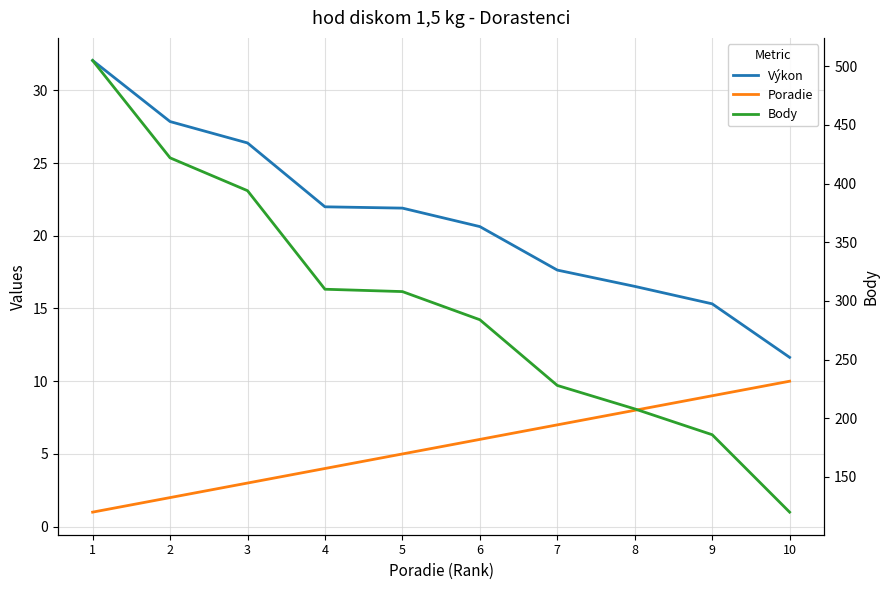

Between 3 and 2, which is larger?

2